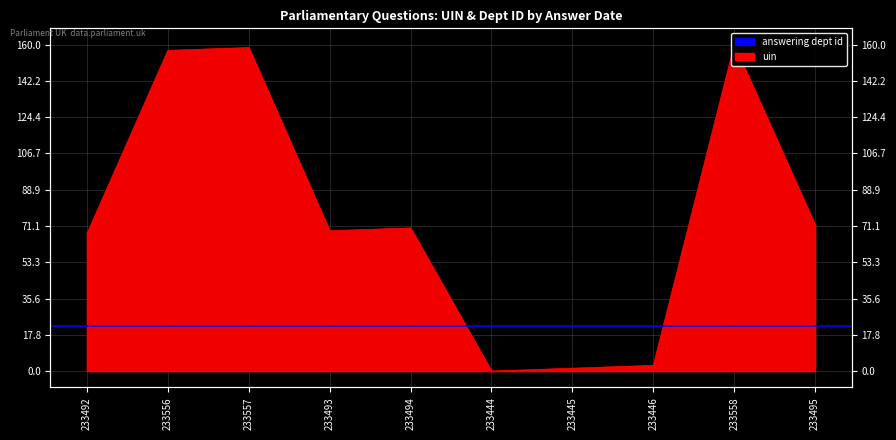

How many interior local peaks (higher than both neighbors) does the data have?

3